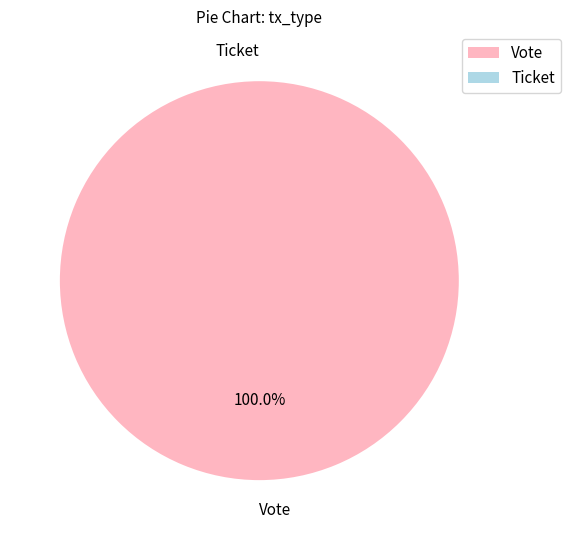

Is it true that Ticket is 0% of the pie?

True